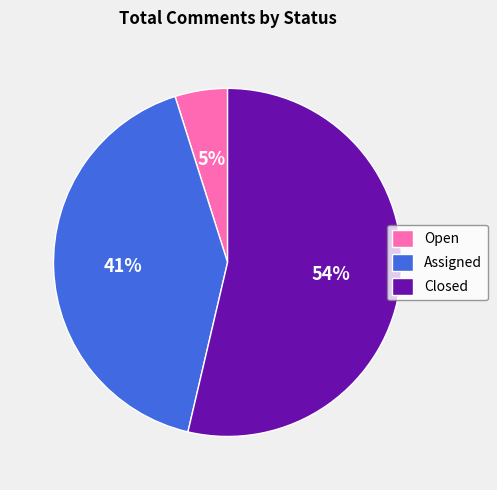

Which category has the smallest portion of the pie?

Open